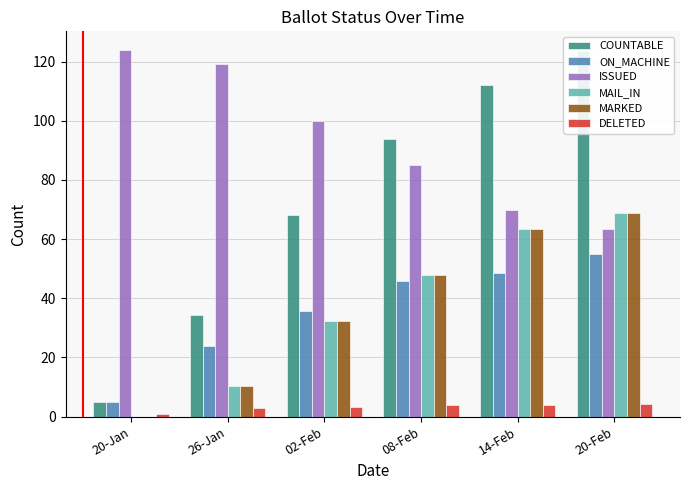

What is the lowest value of the ON_MACHINE series?

5.0